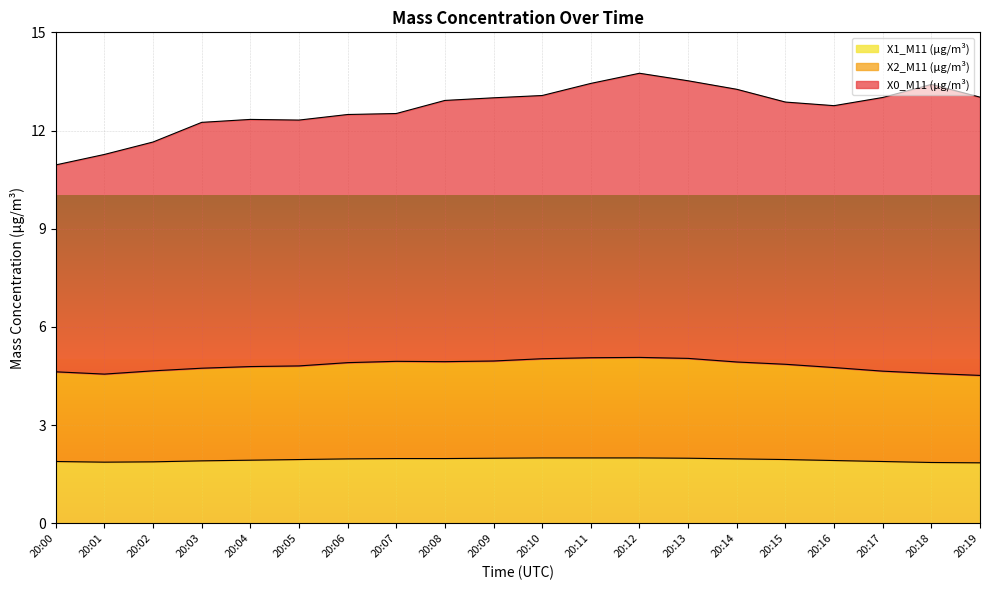

What is the difference between the second highest and minimum values in the X1_M11 (μg/m³) series?

0.1